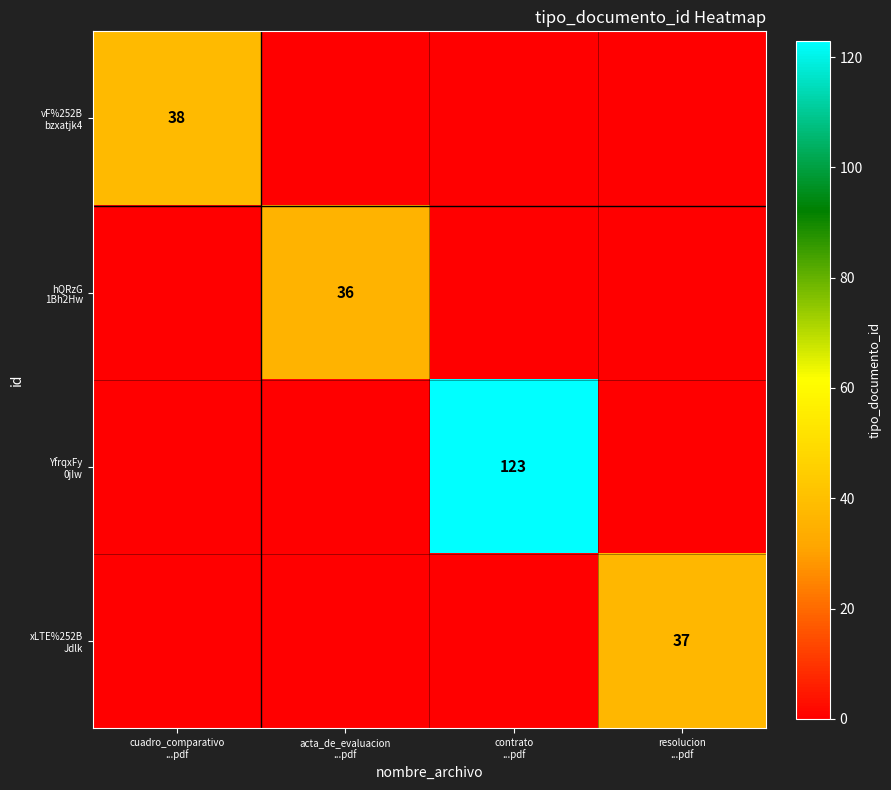

How many values in the xLTE%252B Jdlk series exceed 0?

1